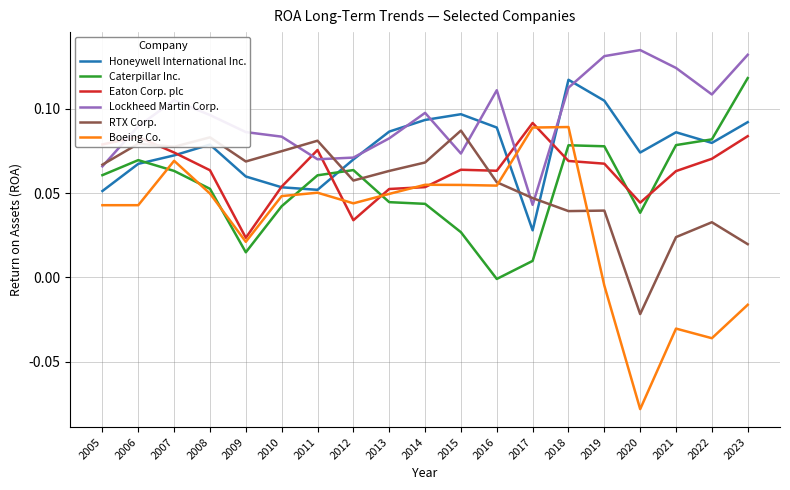

Is it true that RTX Corp. equals 0.0 at 2021?

True